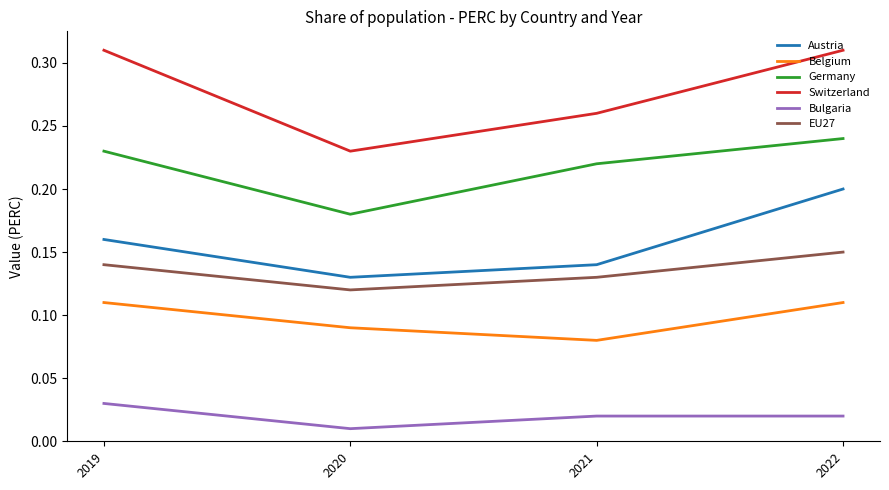

Which category has the lowest value across all series?

2020